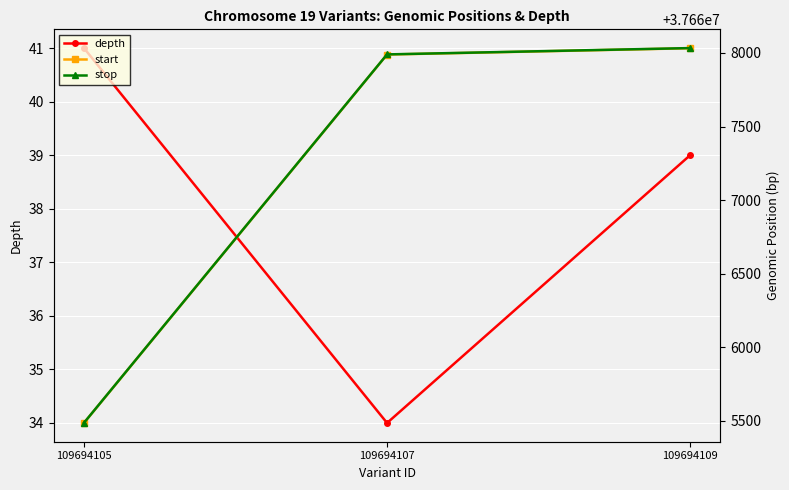

Which series has the widest spread of values?

start